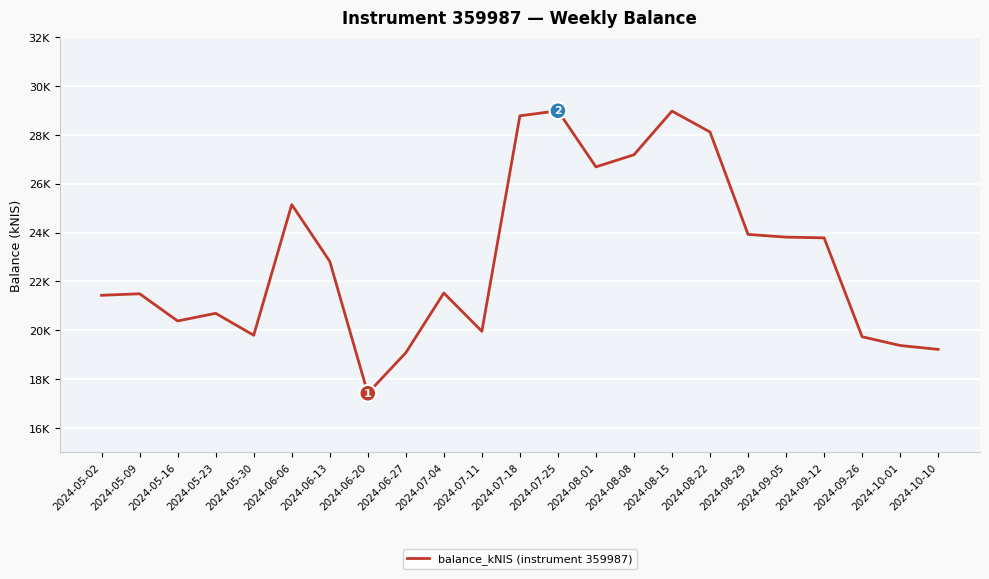

Between 2024-06-20 and 2024-10-10, which is larger?

2024-10-10